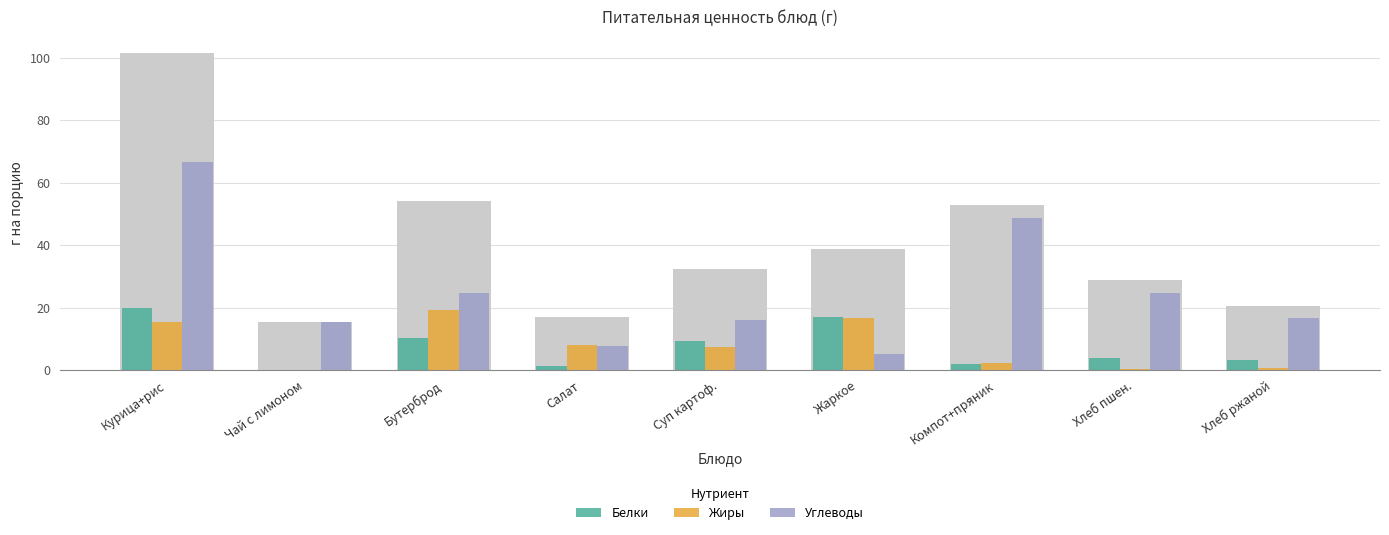

What is the difference between the highest and lowest values at Салат?

6.8